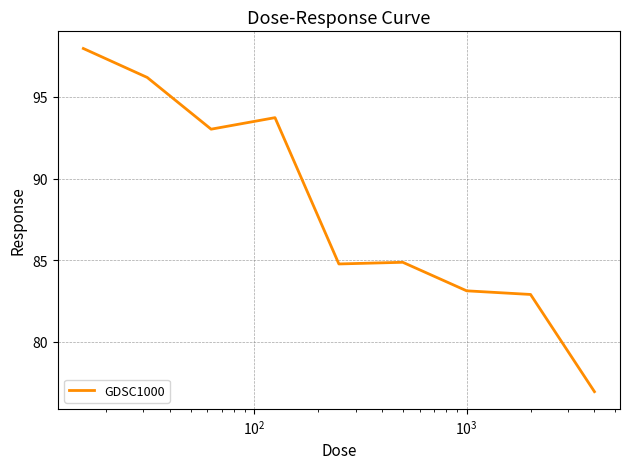

What is the minimum value shown in the chart?

77.0